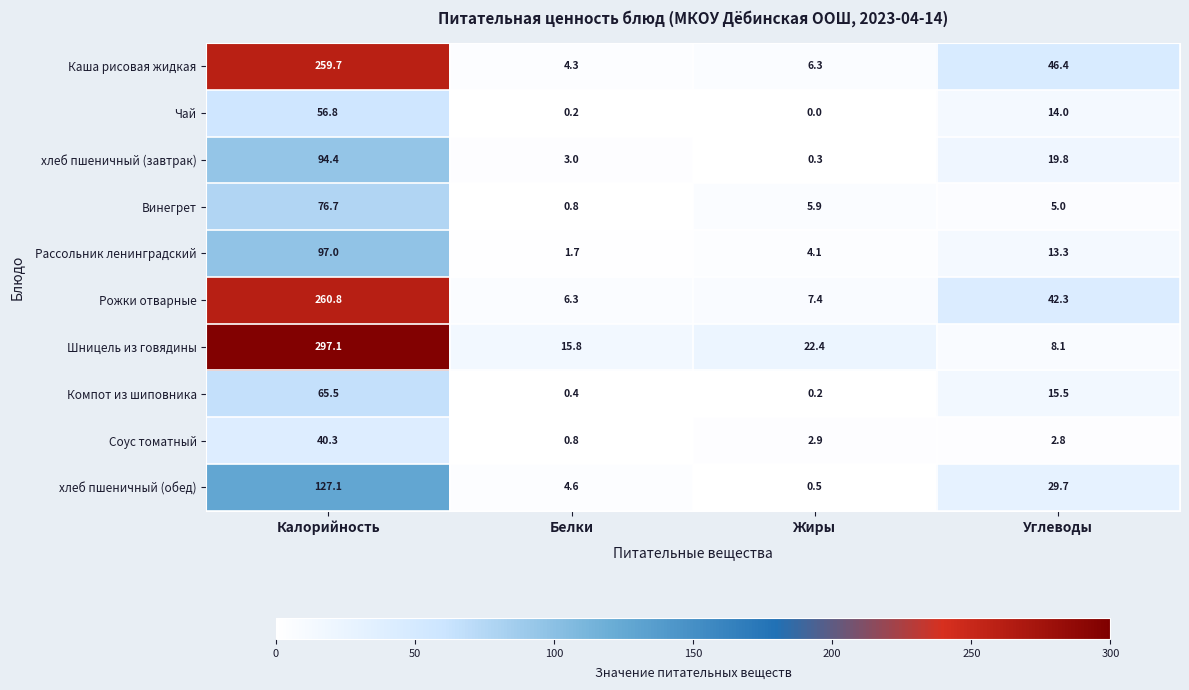

How many data points in Каша рисовая жидкая are less than 46?

2